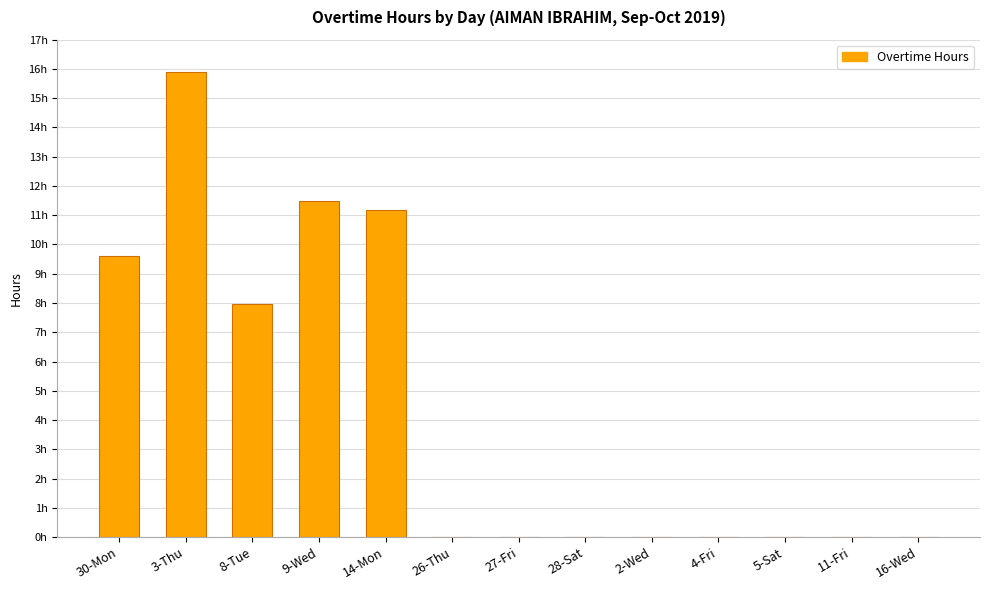

Are the bars horizontal?

No